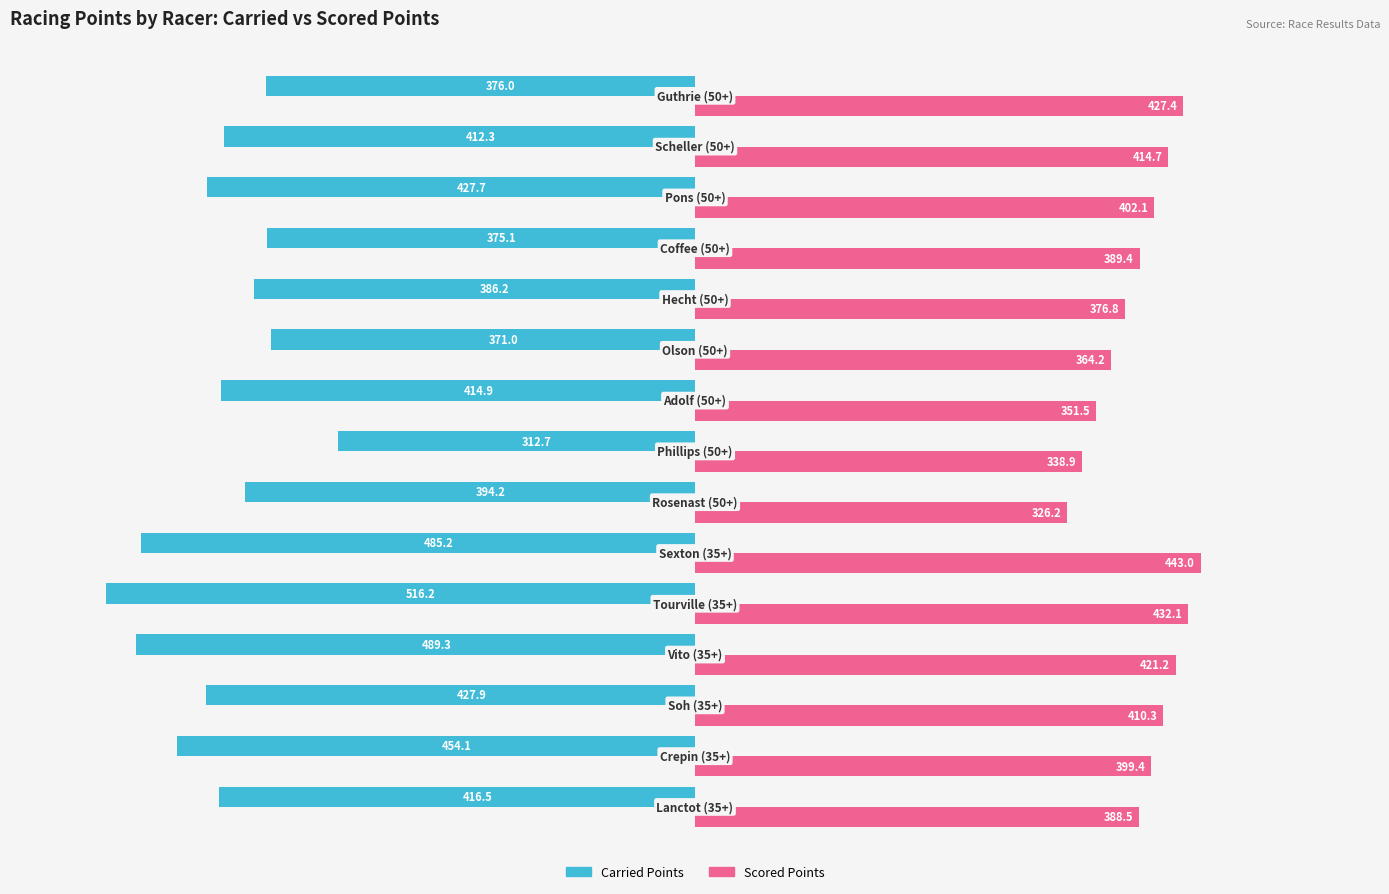

Which series has the largest total across all categories?

Scored Points